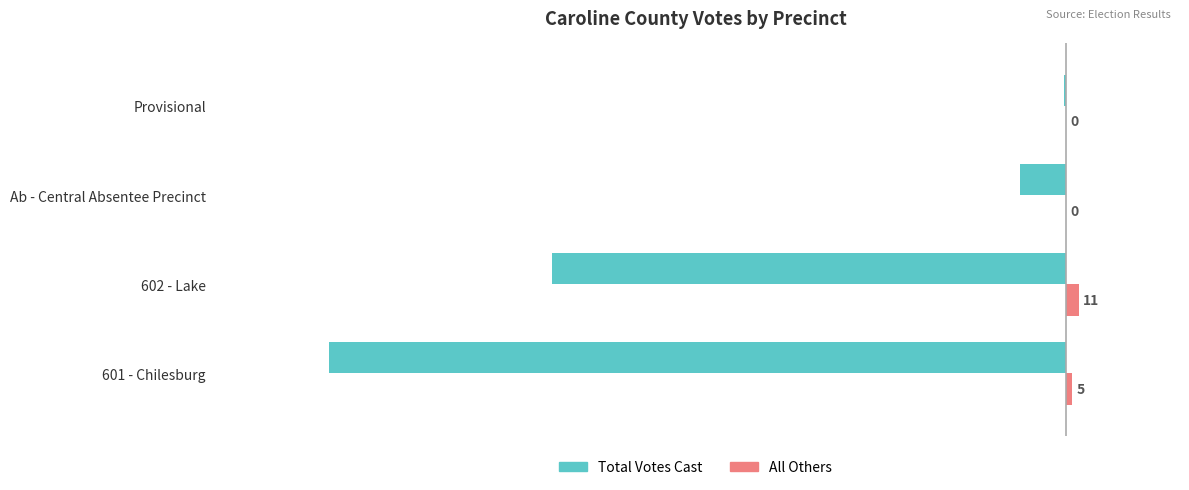

At which category does the chart reach its peak across all series?

602 - Lake